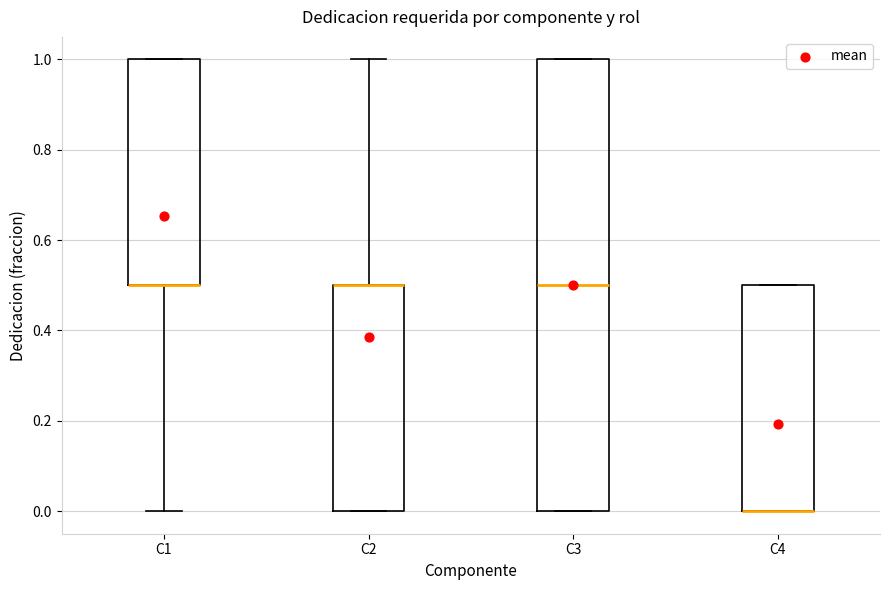

Reading left to right, transcribe this box plot: for each box, give where its median line is, the range the box spans, and where its two whiskers end, as read against the y-axis. The values are not printed on the chart, so give them approximately, as read against the axis.

C1: median 0.5 (drawn on the box's lower edge), box 0.5 to 1.0, whiskers 0.0 to 1.0
C2: median 0.5 (drawn on the box's upper edge), box 0.0 to 0.5, whiskers 0.0 to 1.0
C3: median 0.5, box 0.0 to 1.0, whiskers 0.0 to 1.0
C4: median 0.0 (drawn on the box's lower edge), box 0.0 to 0.5, whiskers 0.0 to 0.5